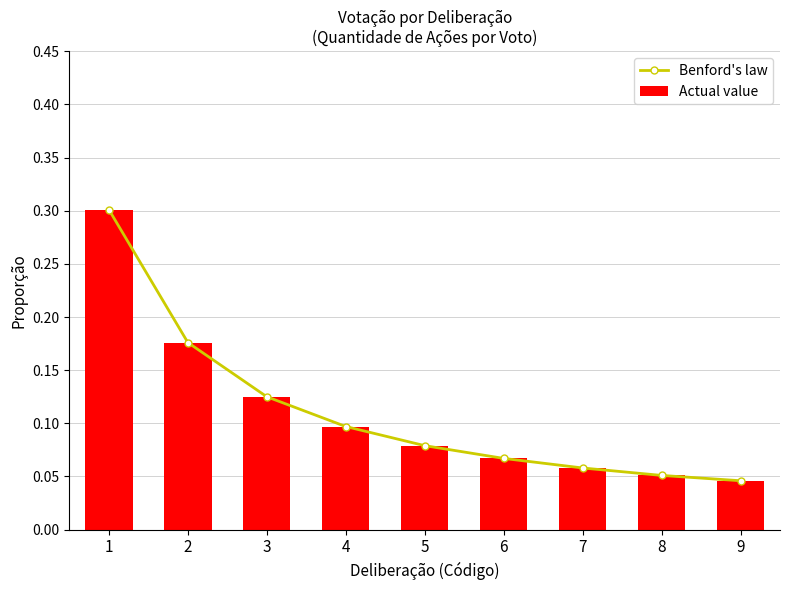

At which label is Benford's law closest to 0?

9